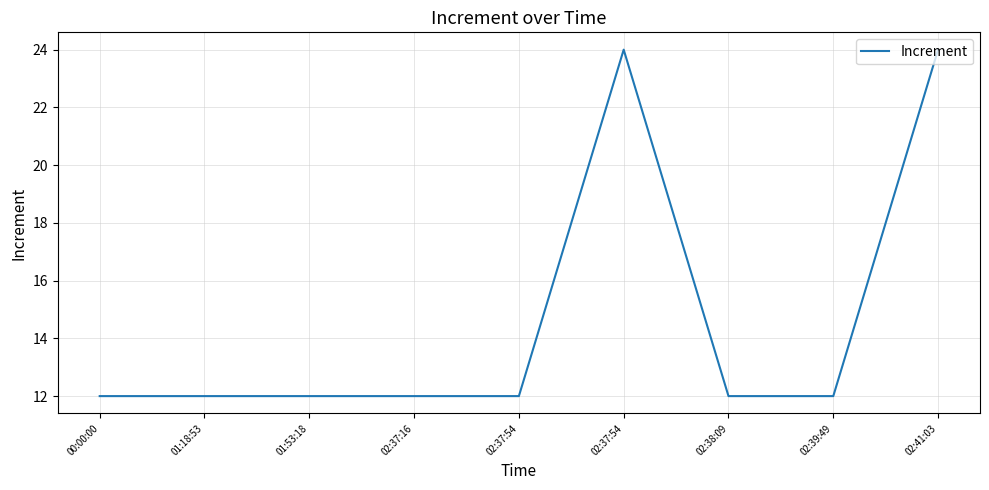

How many lines are shown in the chart?

1